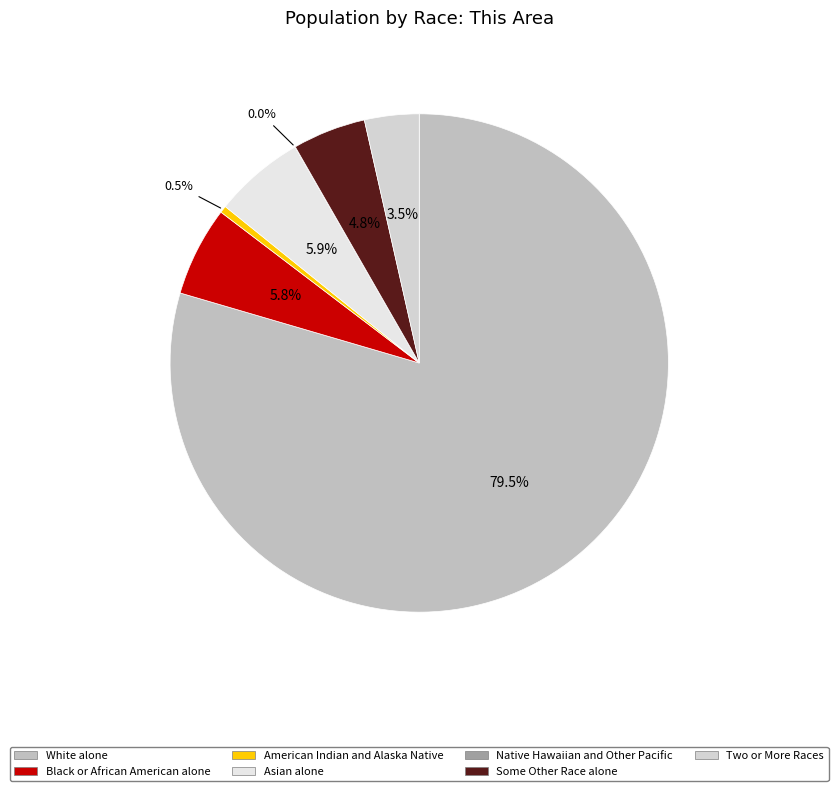

To the nearest percent, what is the combined percentage of American Indian and Alaska Native and White alone?

80%